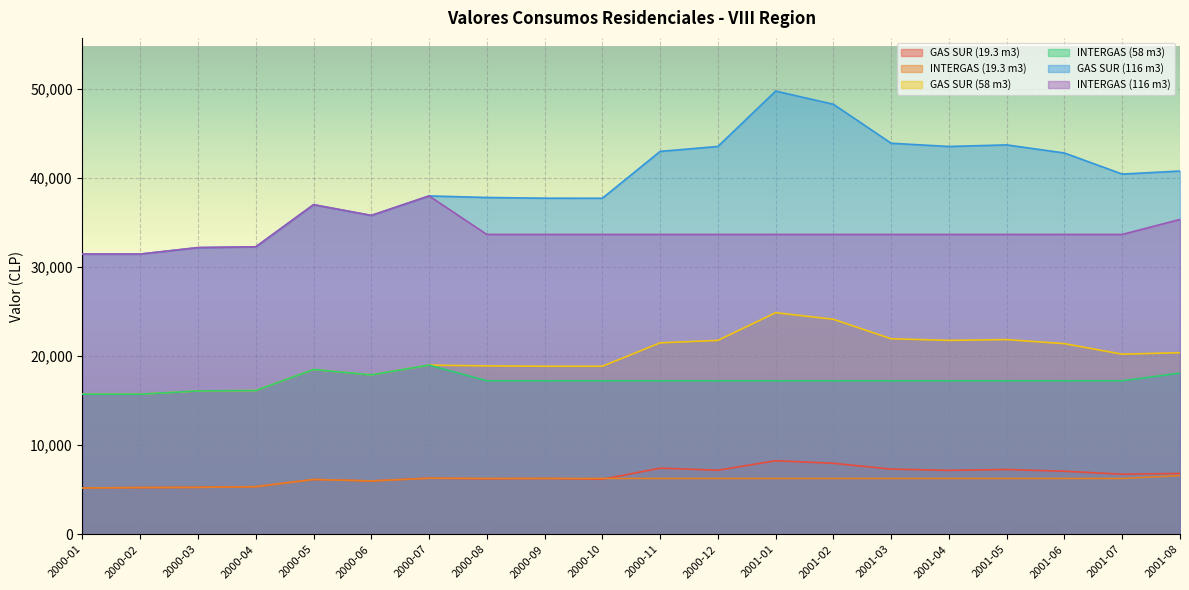

In GAS SUR (116 m3), how many points are lower than both neighbors (excluding endpoints)?

4